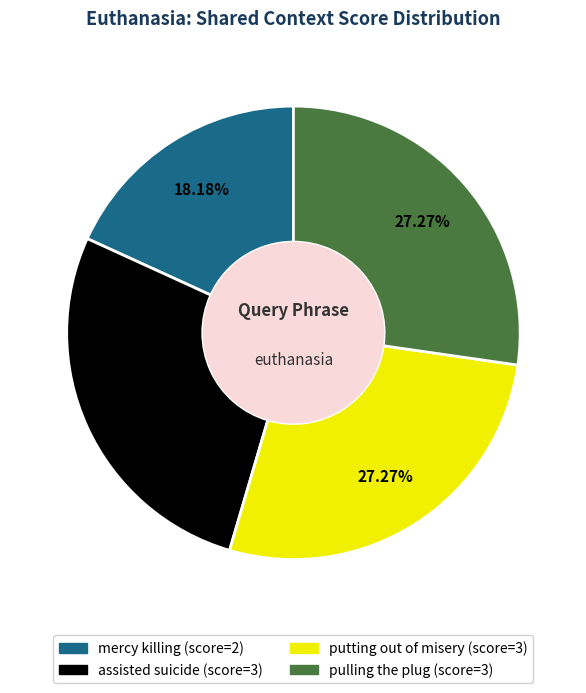

Is the sum of assisted suicide and pulling the plug greater than half?

Yes